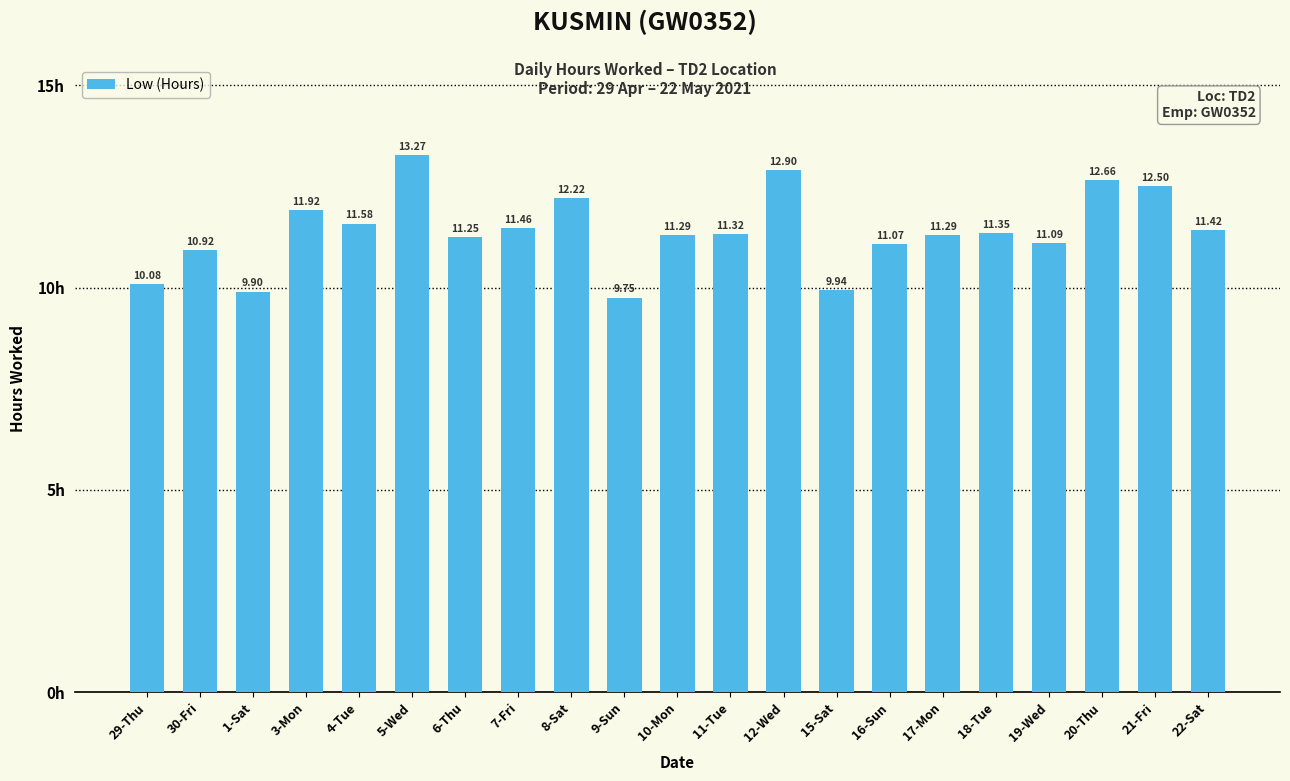

What is the average value?

11.4